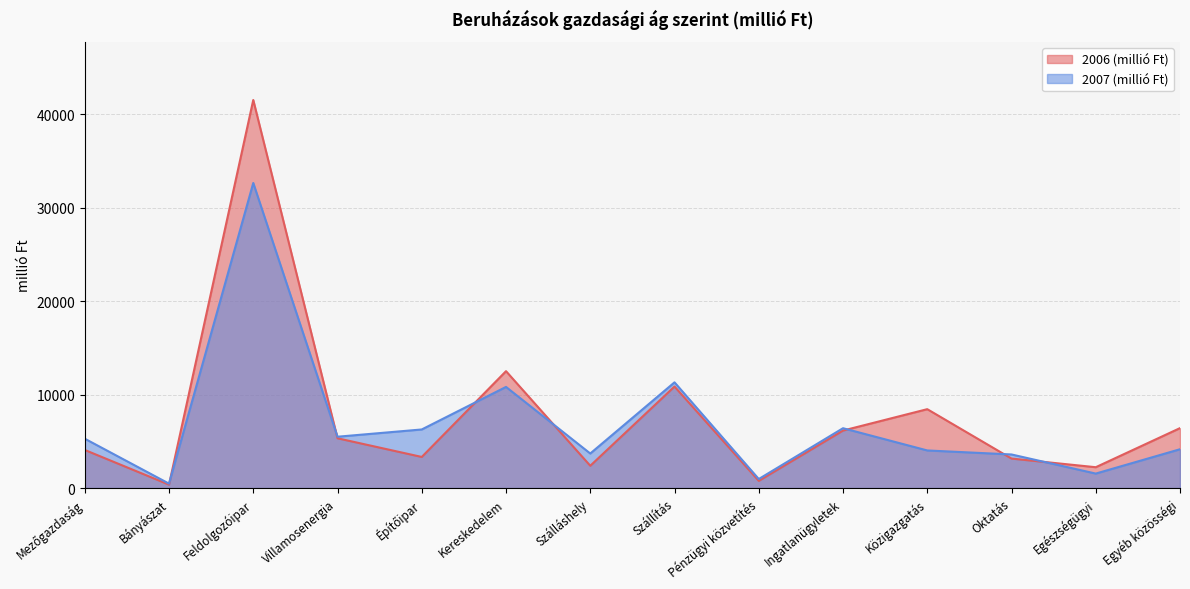

How many values in the 2006 (millió Ft) series are below 5331?

7